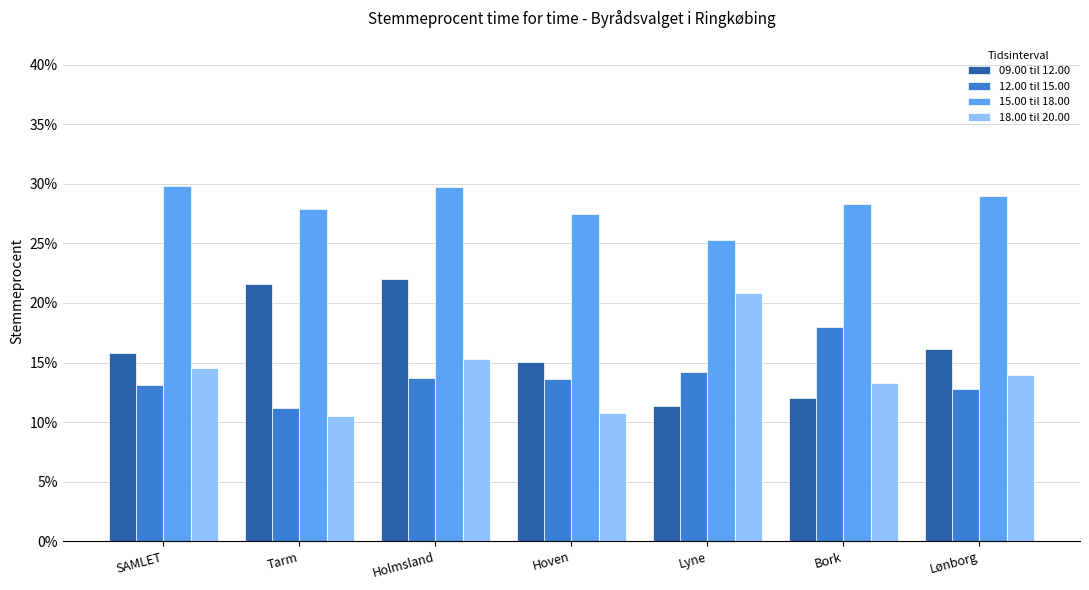

What is the sum of all 15.00 til 18.00 values?

2.0